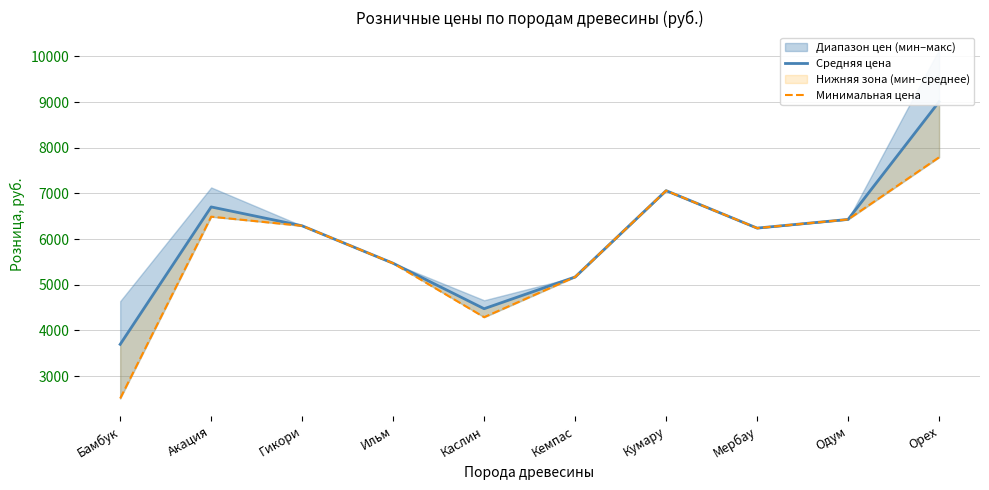

What is the difference between the Средняя цена values at Одум and Ильм?

960.0